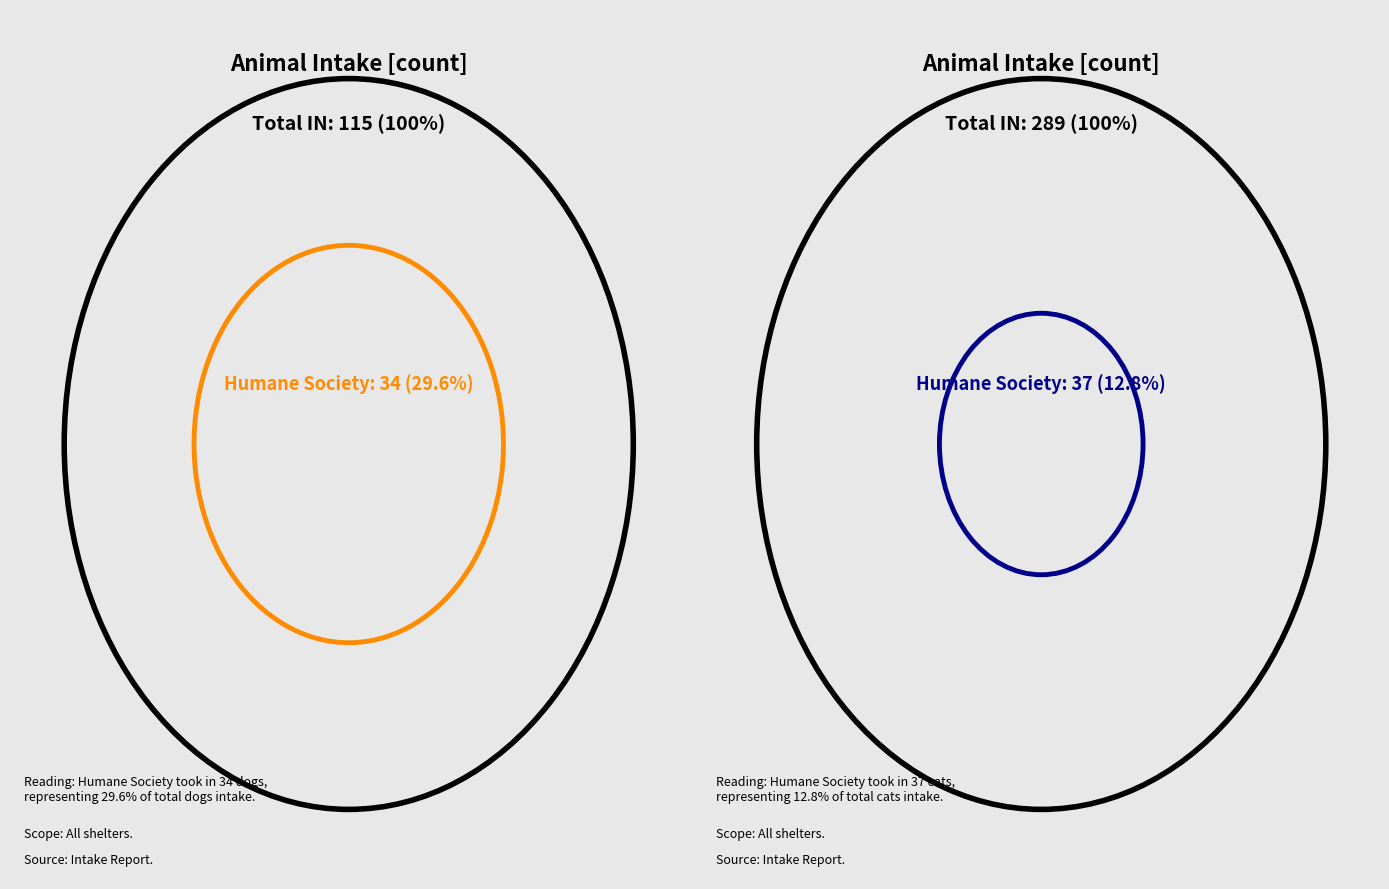

True or false: Dogs IN accounts for 40% of the total.

False